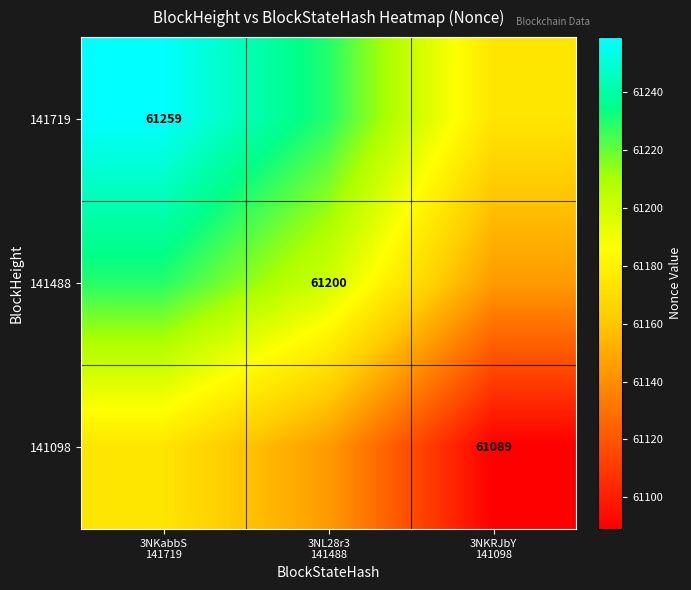

What value does the 141719 series have at 3NKabbS 141719?

61259.0